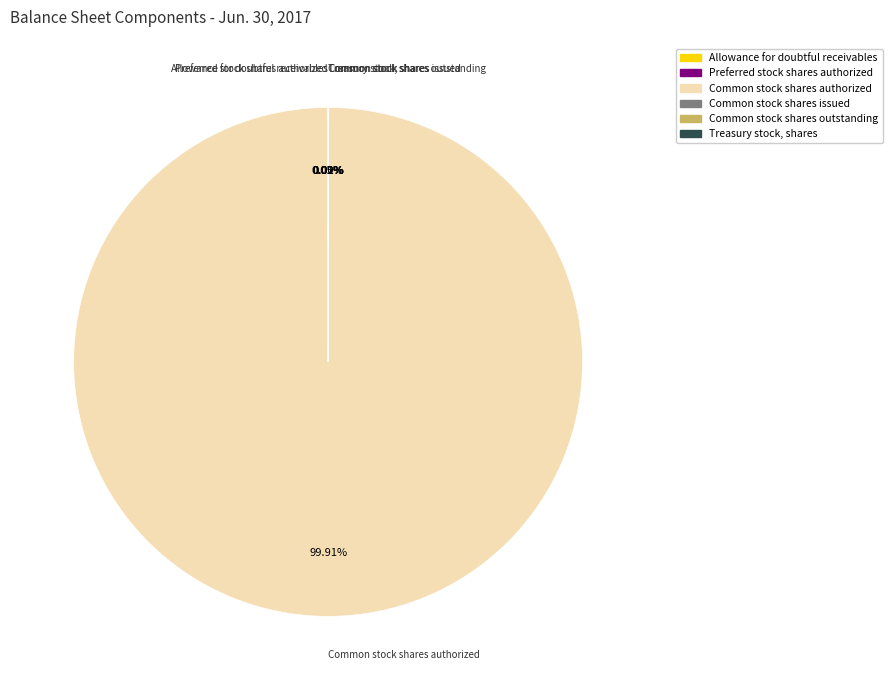

Is there any slice that represents more than half of the pie?

Yes